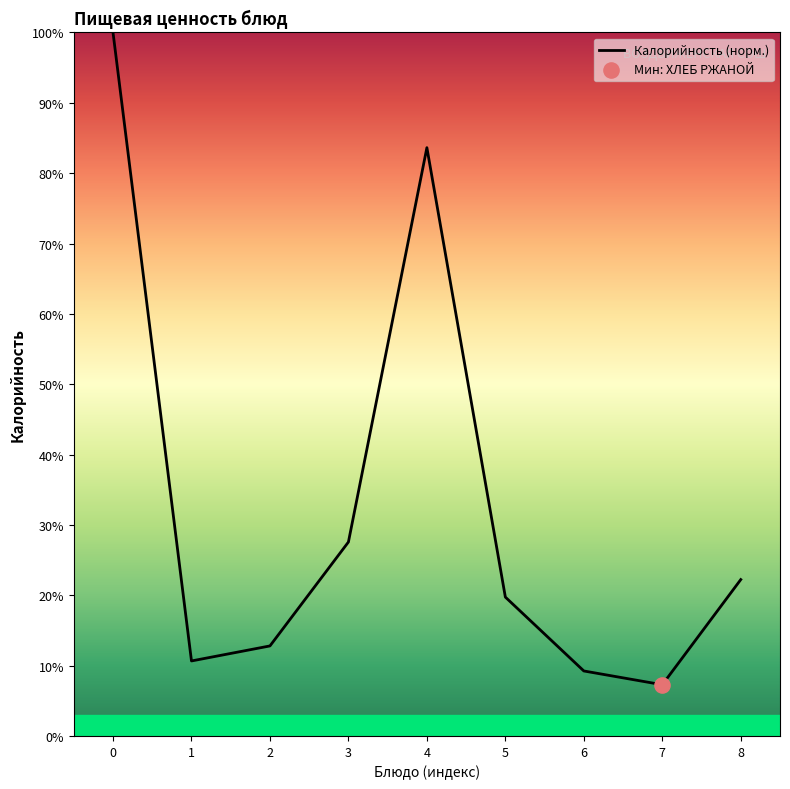

Approximately how many times larger is the value at 8 compared to 2?

1.7